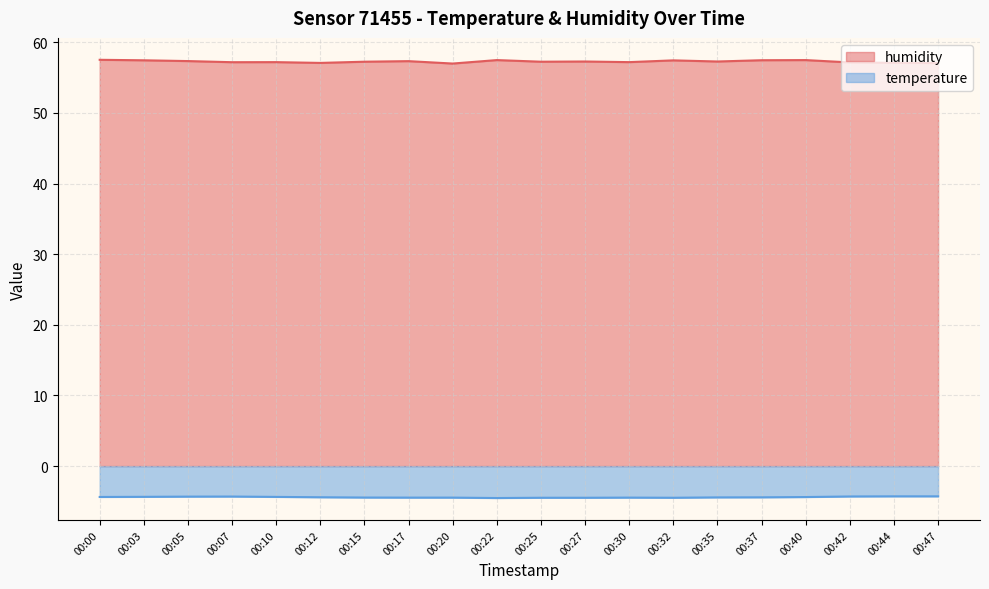

Is the value of humidity at 00:47 greater than the value of temperature at 00:35?

Yes